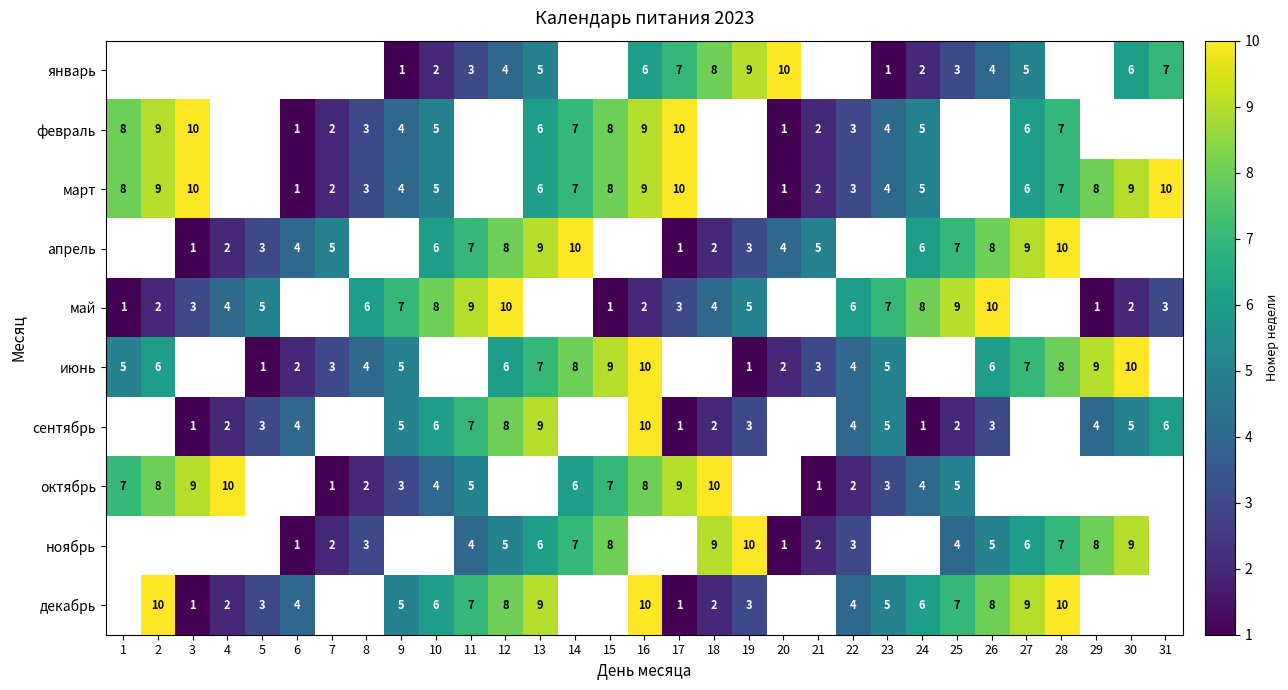

What is the minimum value shown in the chart?

1.0